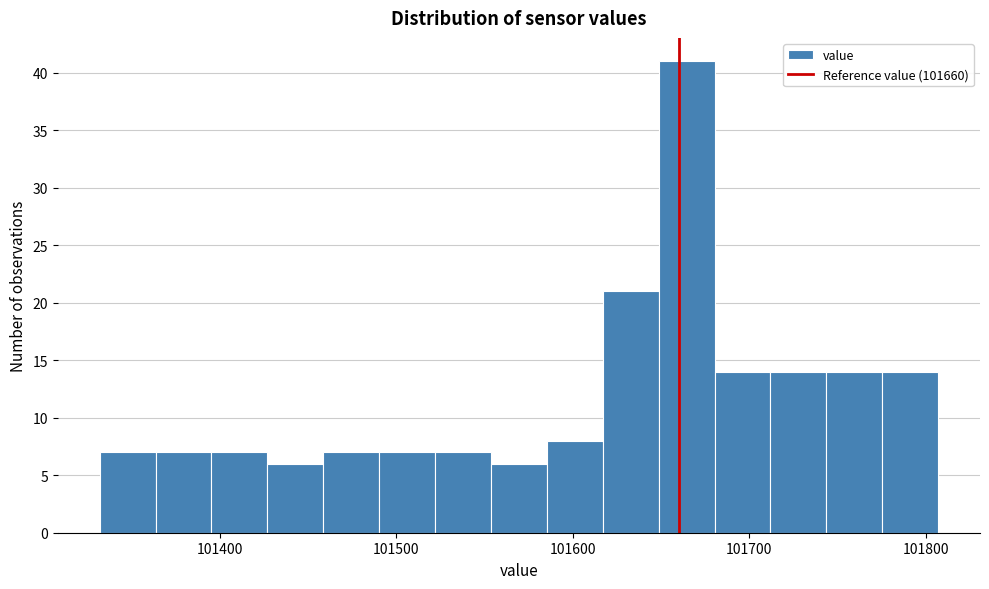

Read against the x-axis, roughly where is the centre of the tallest bar?

101660